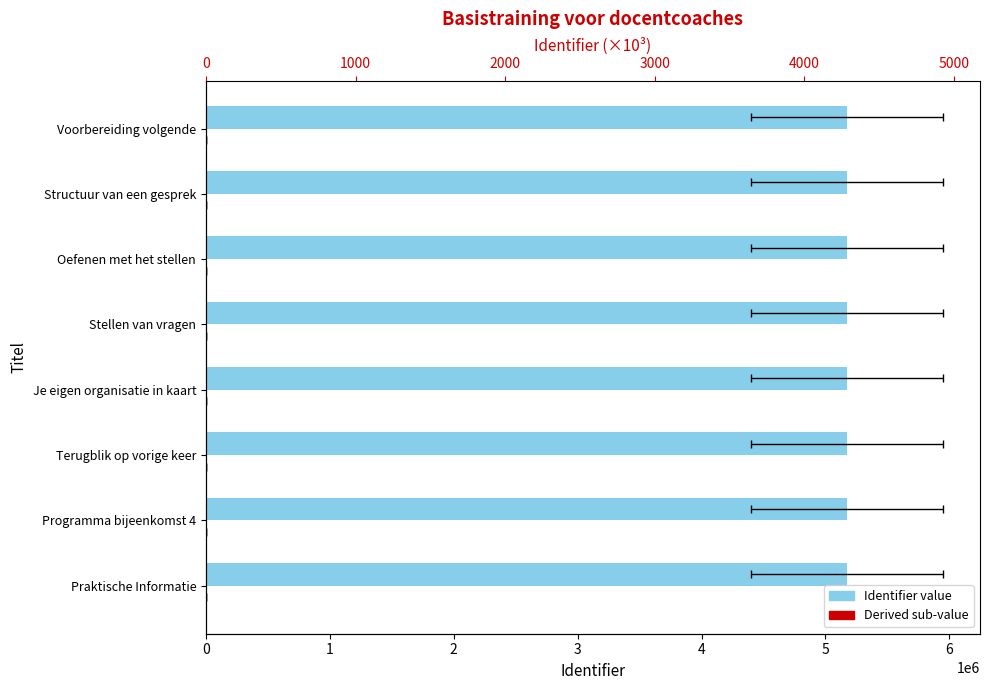

What is the value of the Derived sub-value bar at the 2nd from the left?

334.3